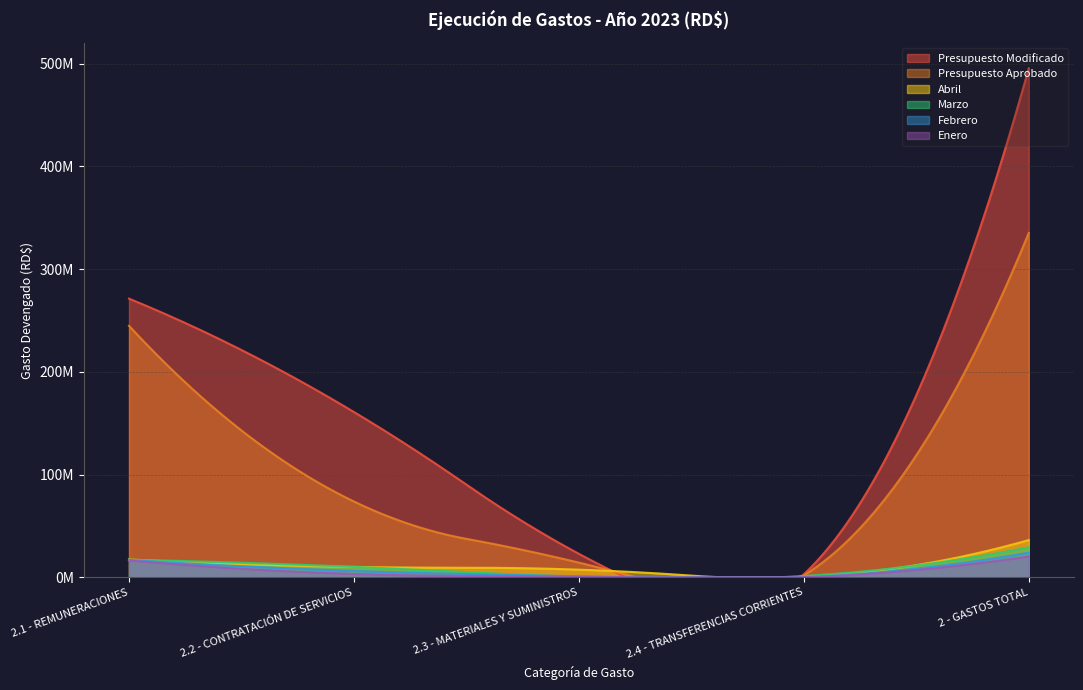

What is the label of the 4th point from the right?

2.2 - CONTRATACIÓN DE SERVICIOS